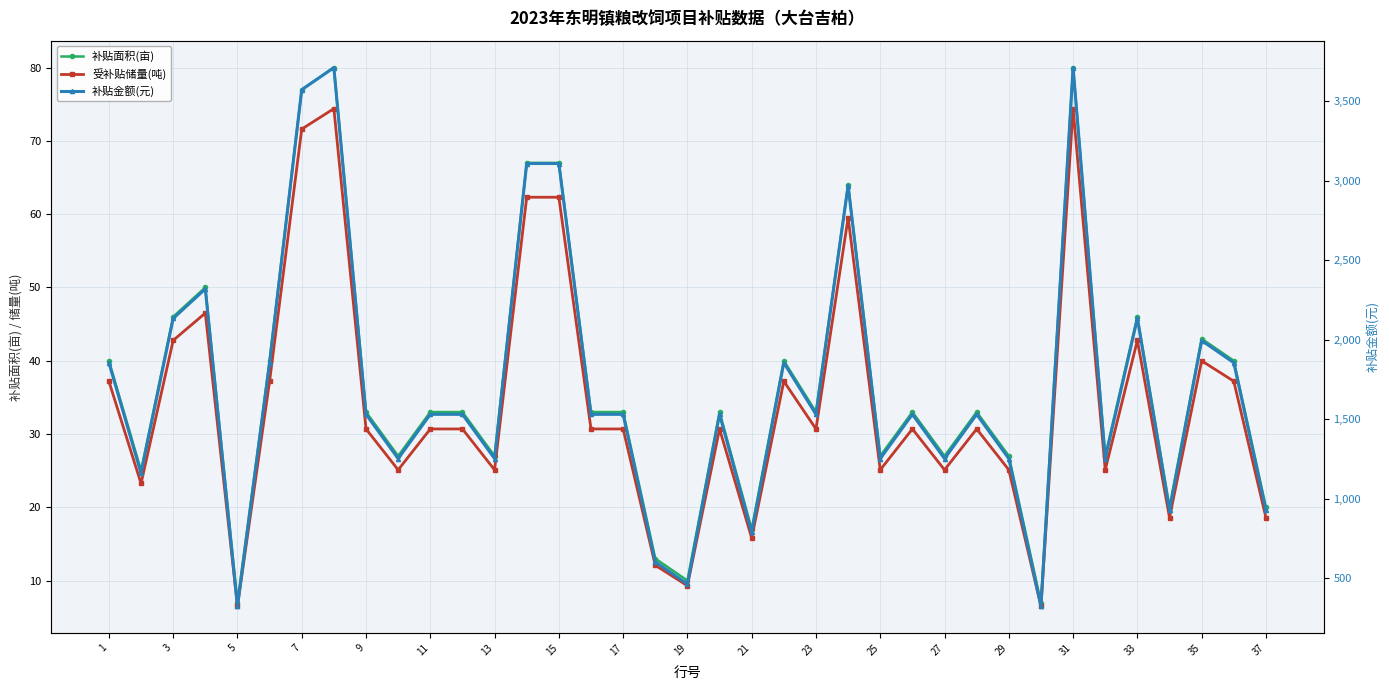

What is the greatest value displayed?

3712.0